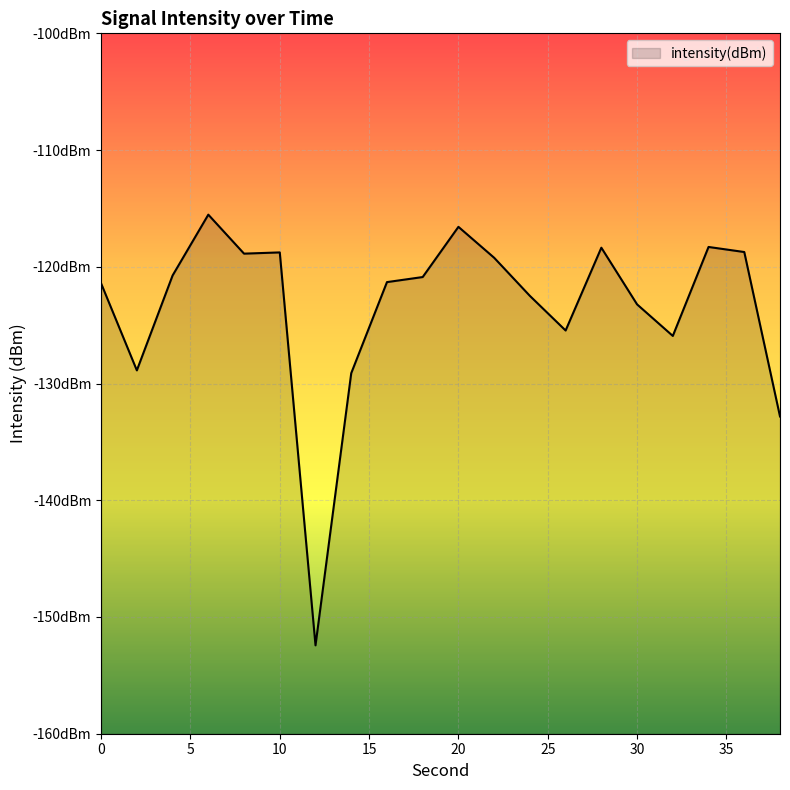

What is the difference between the maximum and minimum values?

36.9